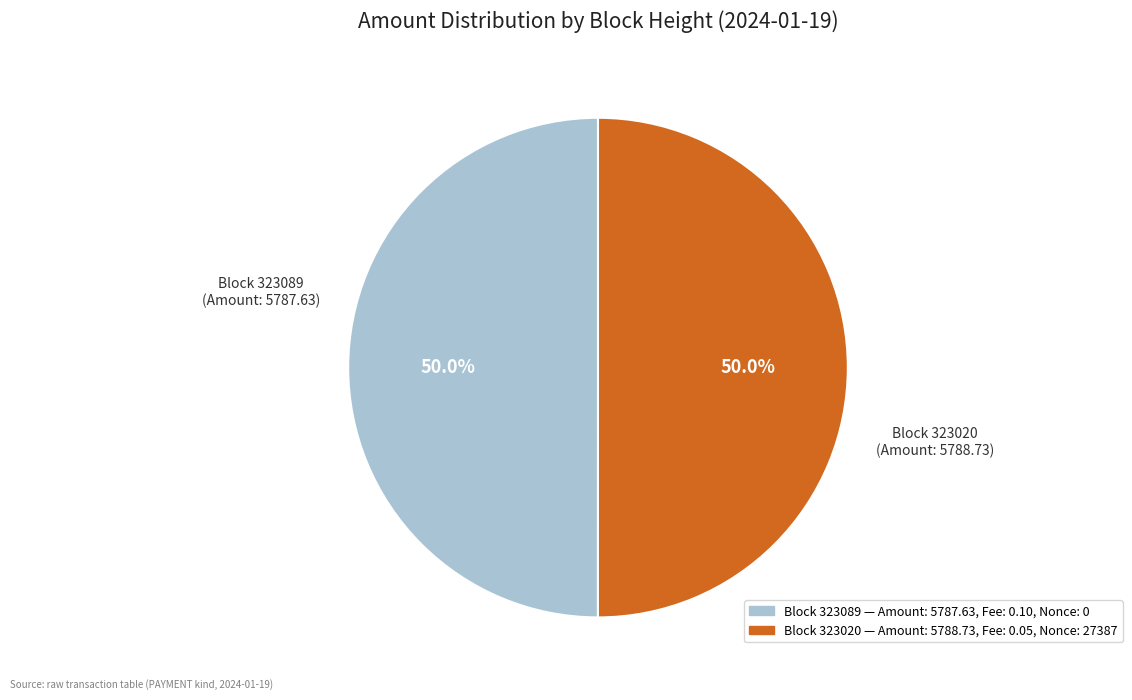

How many slices are in this pie chart?

2